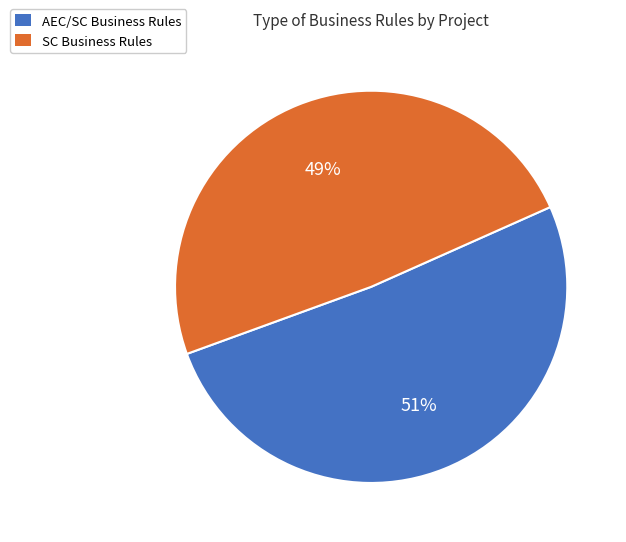

Rank the categories by value from highest to lowest.

AEC/SC, SC